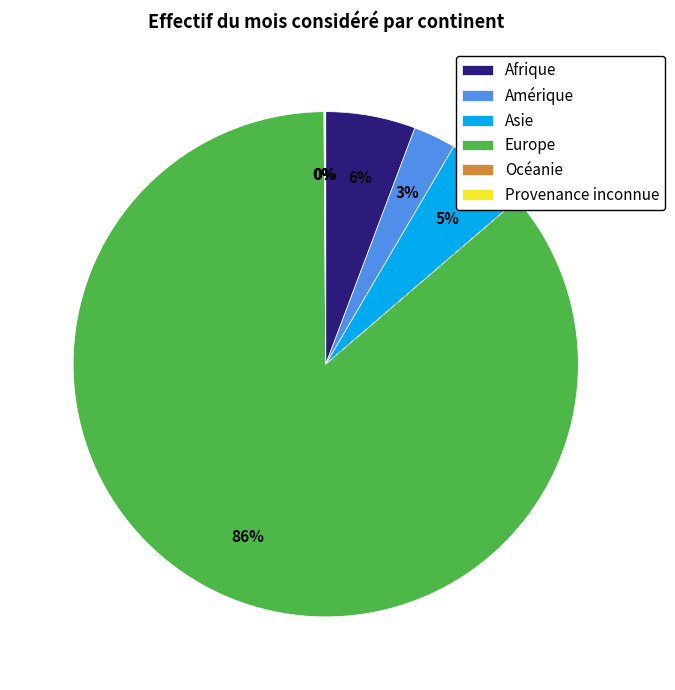

Is the sum of Asie and Afrique greater than half?

No